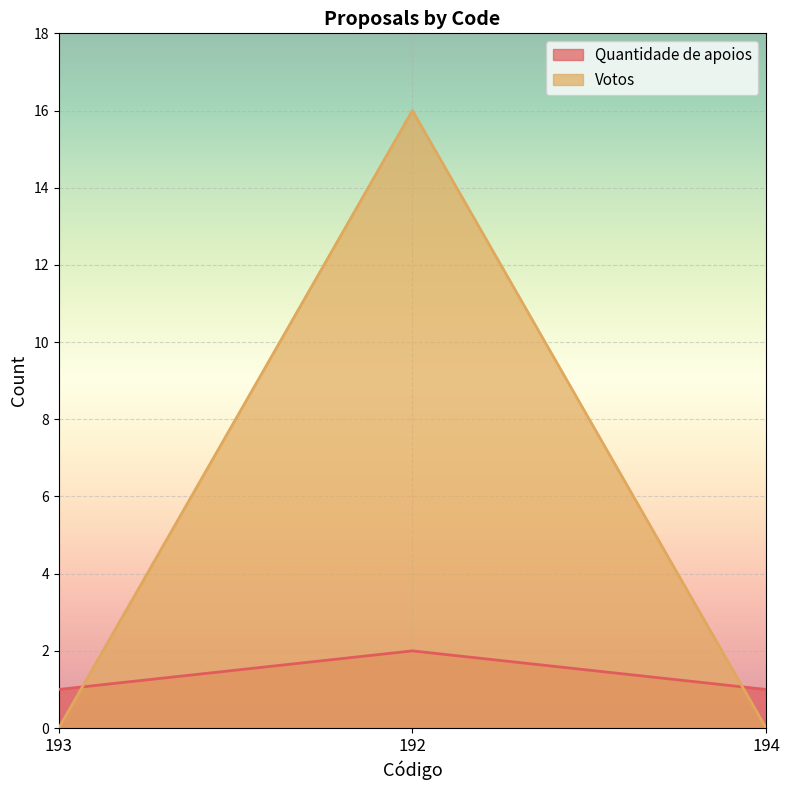

What is the difference between the maximum and second lowest values in the Votos series?

16